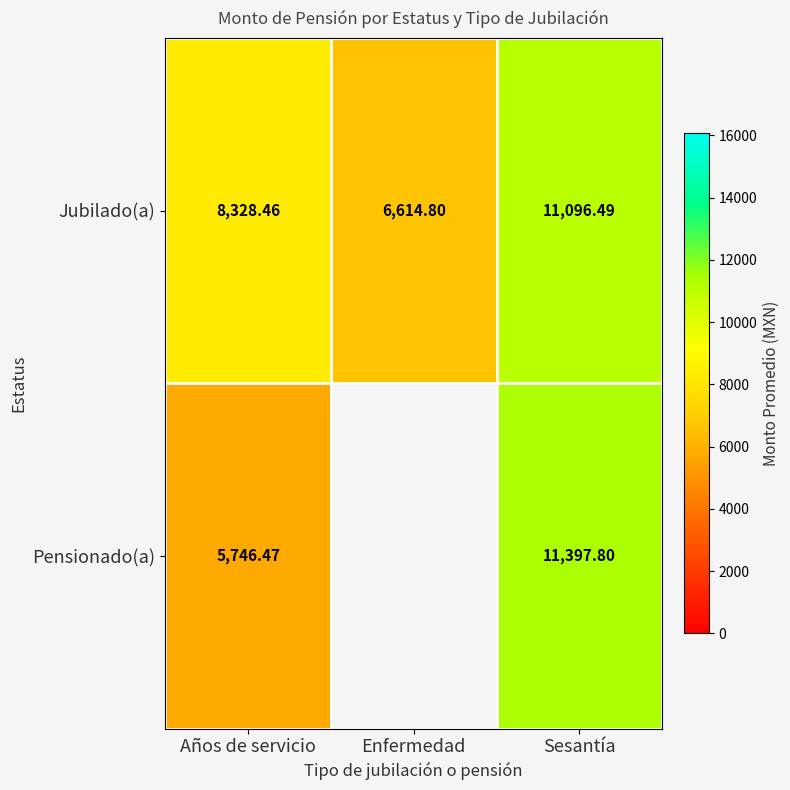

Which category has the lowest value in the Jubilado(a) series?

Enfermedad